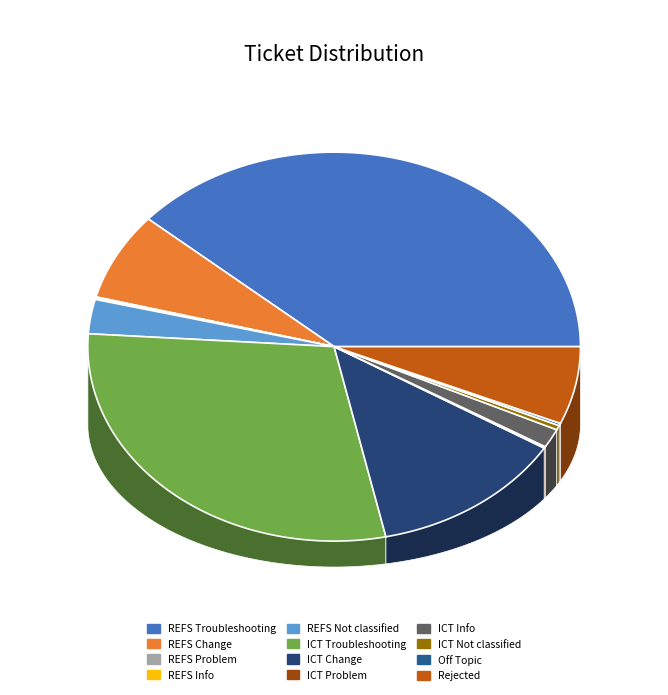

The REFS Change slice represents 7% of the pie. True or false?

True